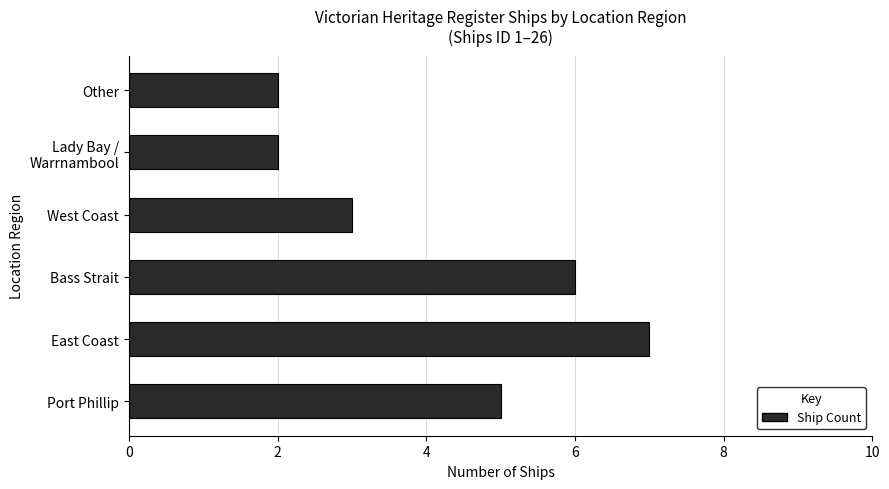

What is the average value?

4